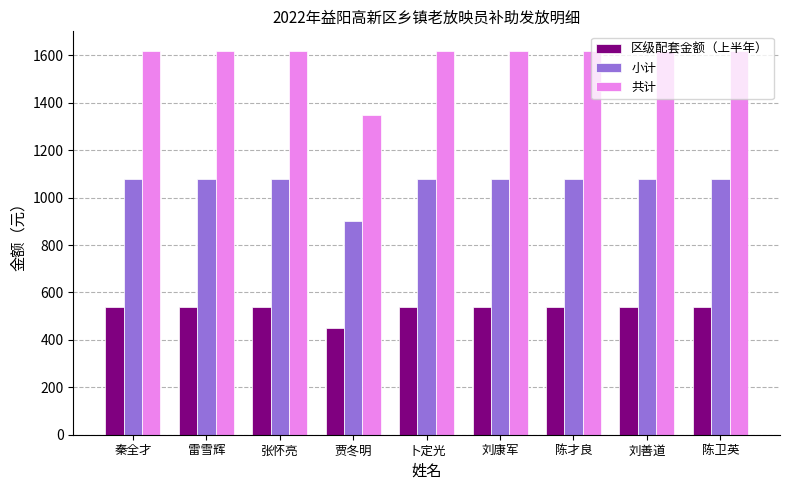

Which series has the largest total across all categories?

共计